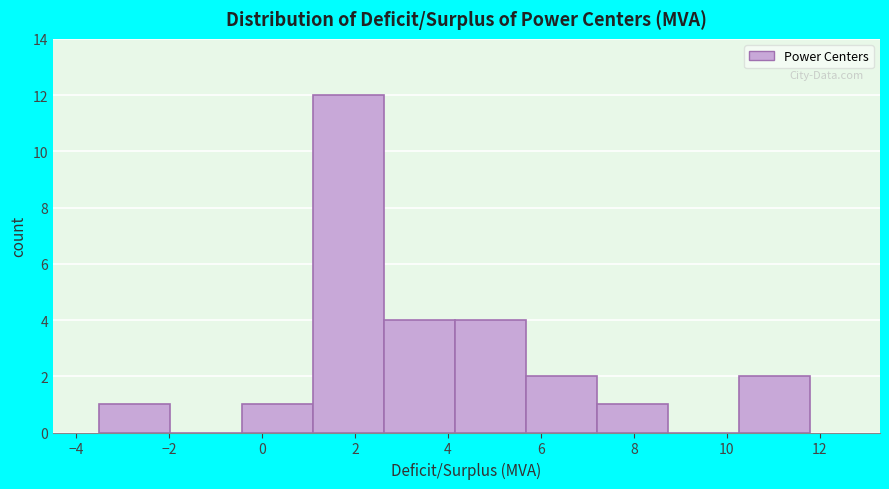

Which range on the x-axis has the tallest bar?

1.0 to 2.6